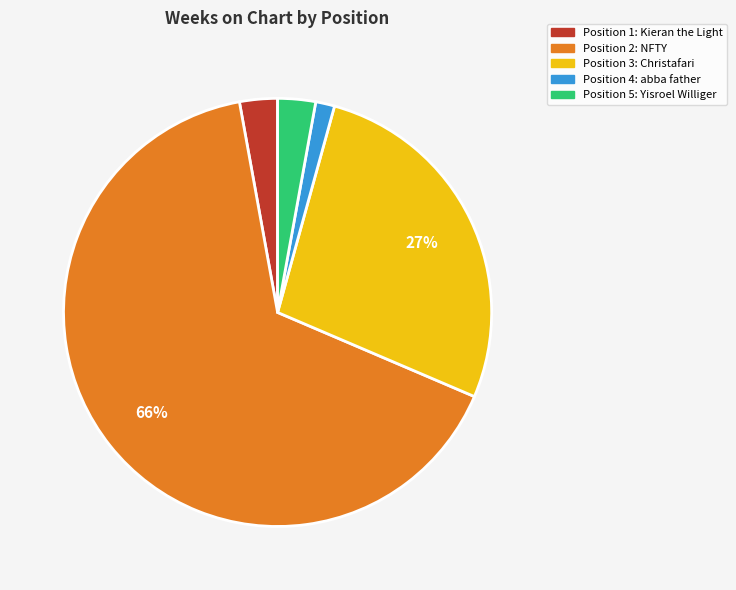

Is there a majority slice in this chart?

Yes